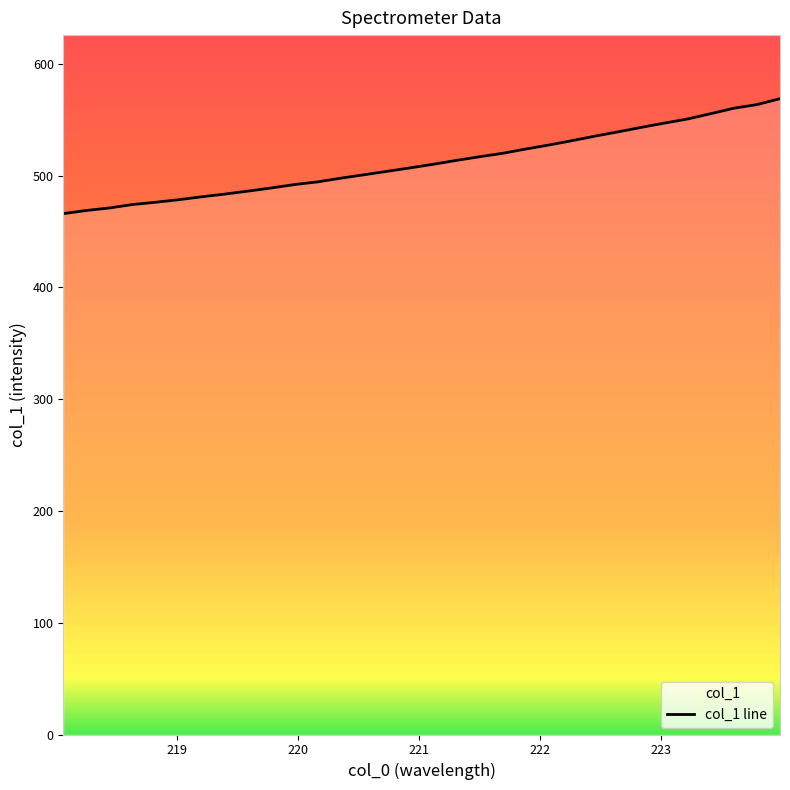

What is the smallest value displayed?

466.1